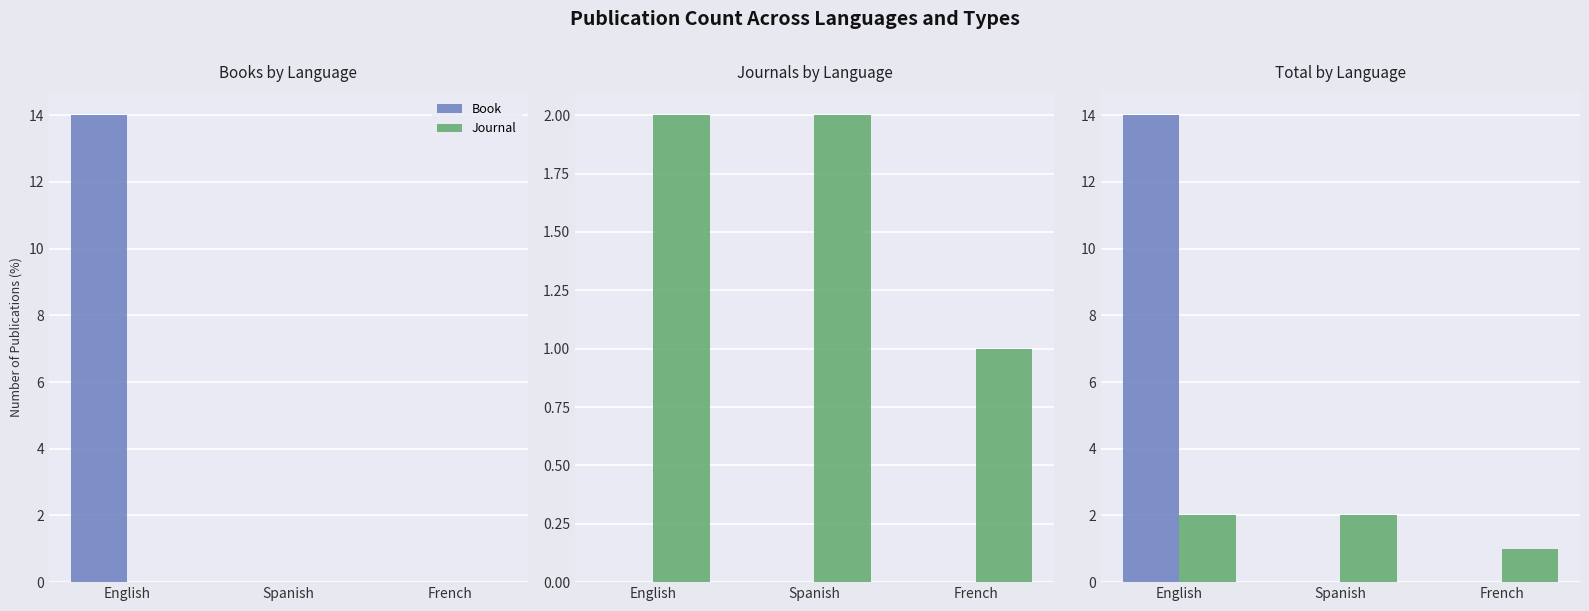

What is the label of the 2nd bar from the right?

Spanish